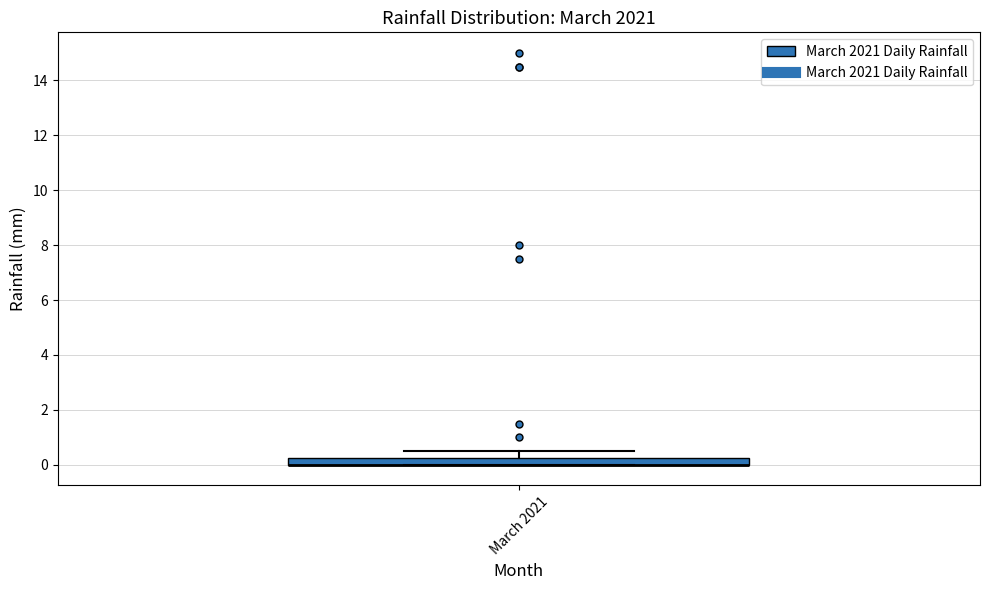

Where is the upper edge of the box for March 2021 on the y-axis? The values are not printed on the chart, so give them approximately, as read against the axis.

0.2